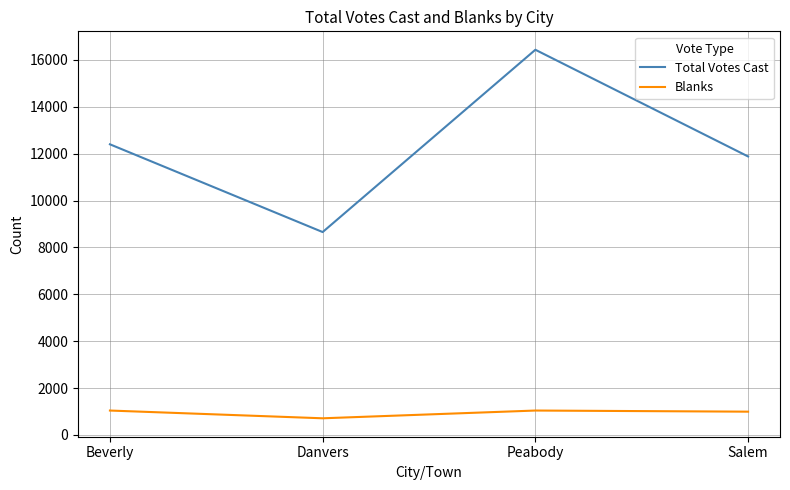

At which category does Total Votes Cast reach its first local valley?

Danvers